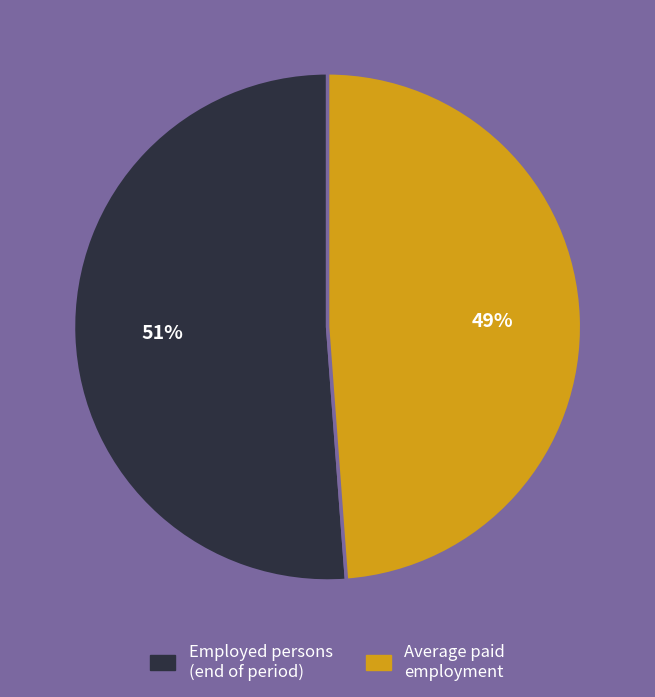

Which slice is the largest?

Employed persons (end of period)